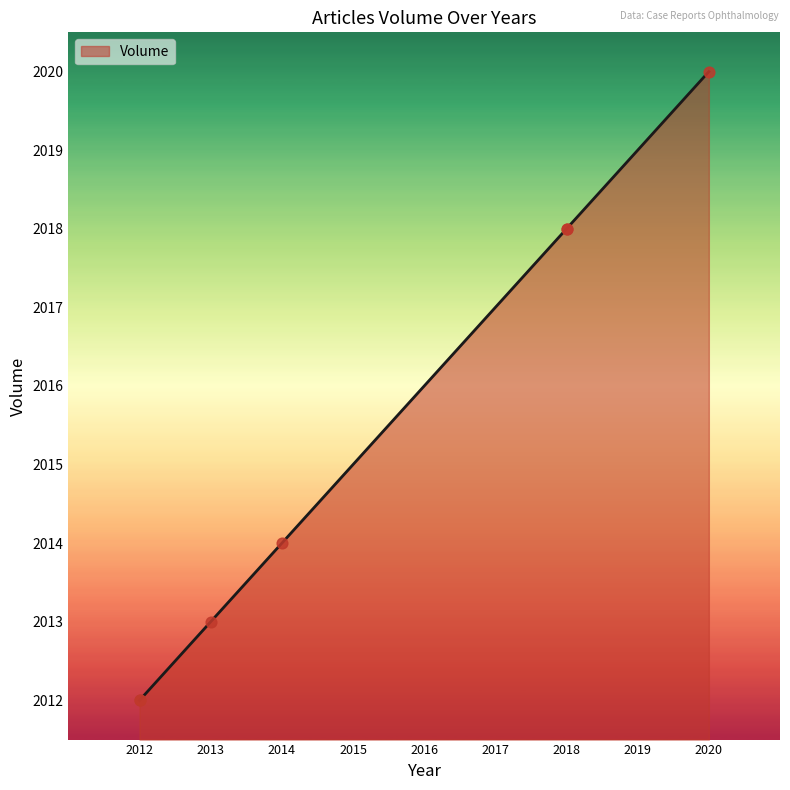

What is the ratio of the value at 2018 to the value at 2012?

1.0